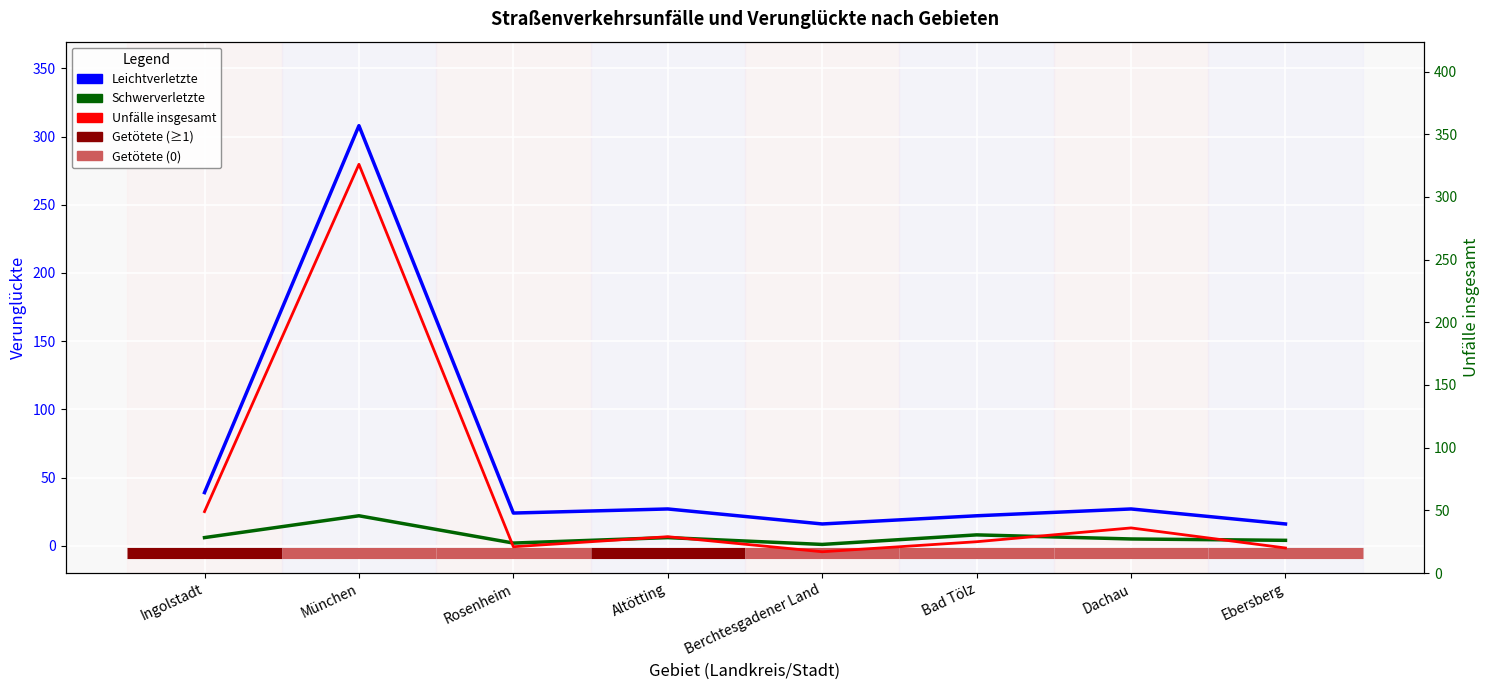

At which label does Unfälle insgesamt reach its minimum?

Berchtesgadener Land